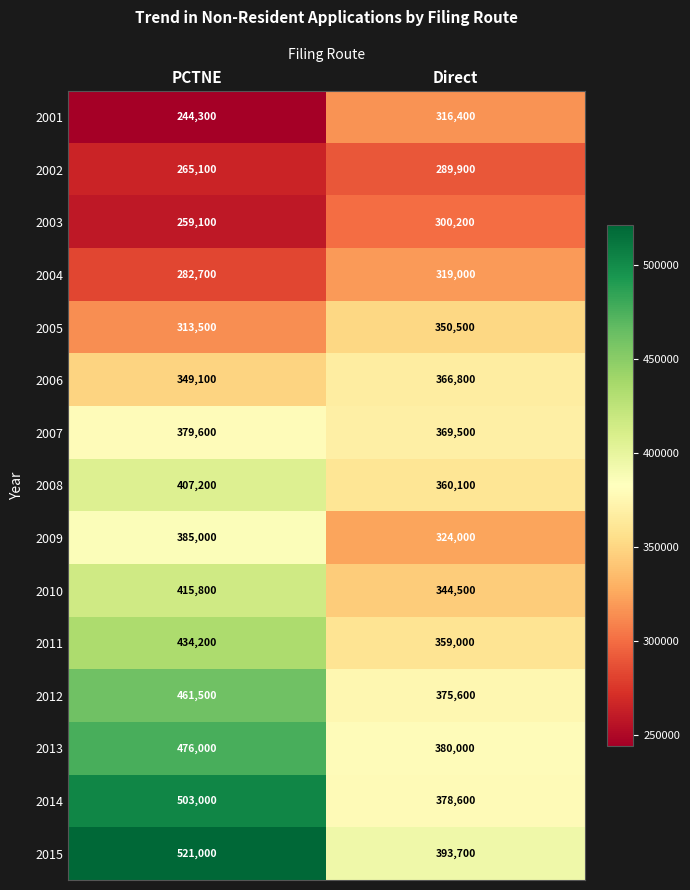

What is the difference between the highest and lowest values at PCTNE?

276700